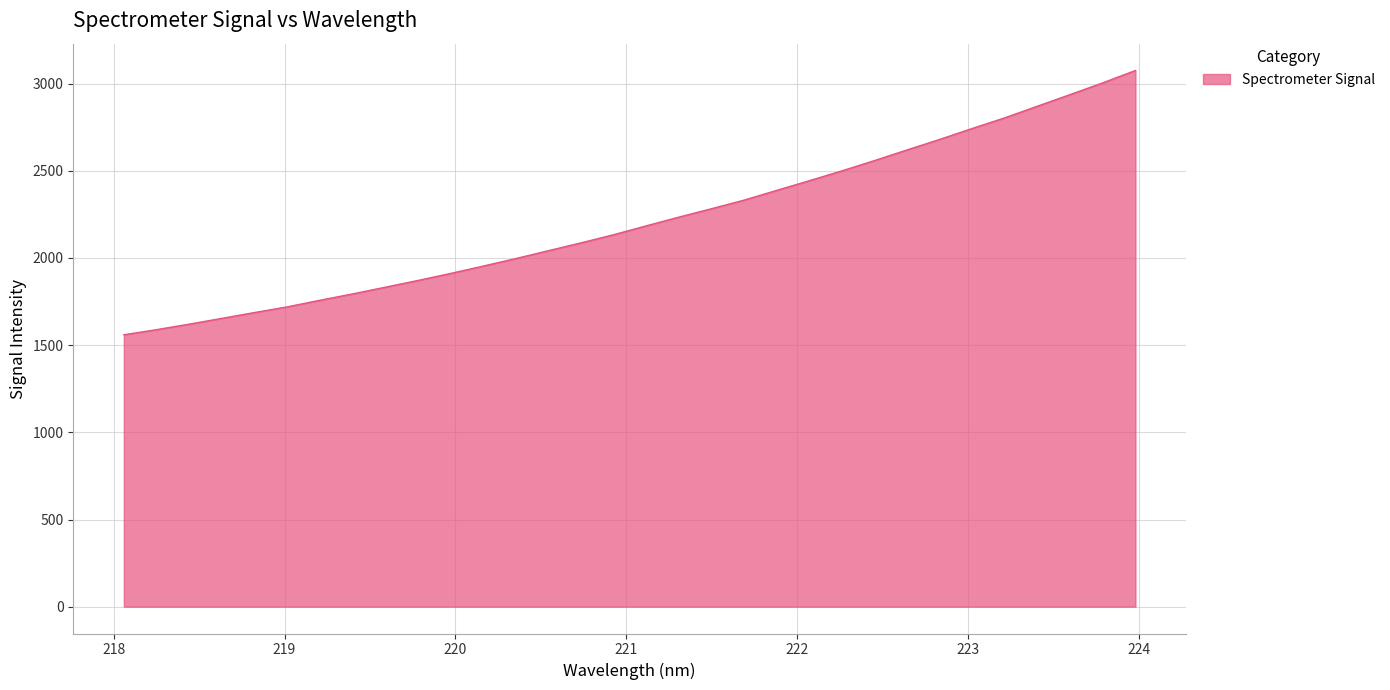

What is the difference between the second highest and second lowest values?

1415.8